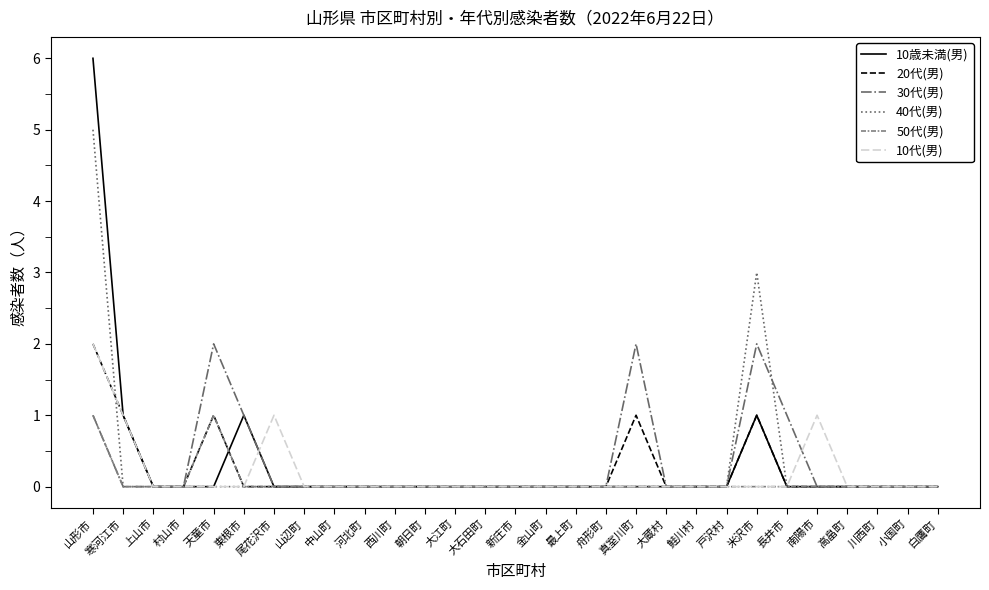

Does the chart have visible grid lines?

No